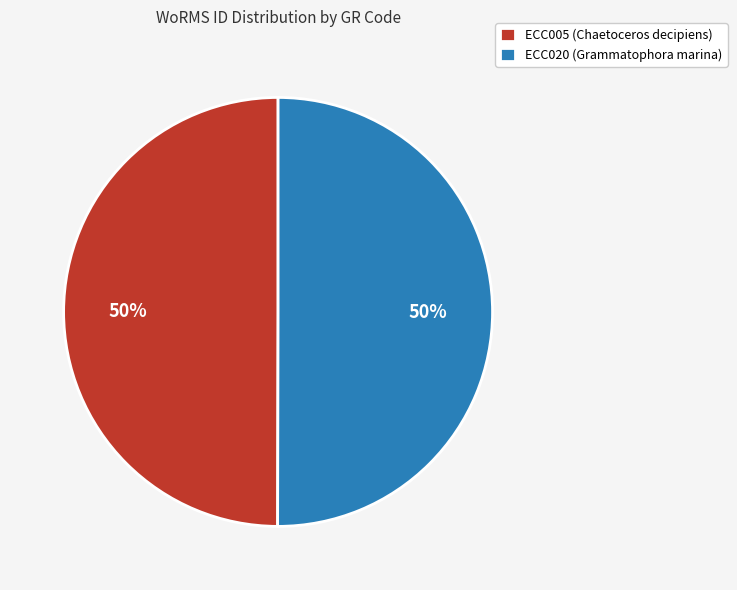

What is the ratio of the value at ECC020 (Grammatophora marina) to the value at ECC005 (Chaetoceros decipiens)?

1.0